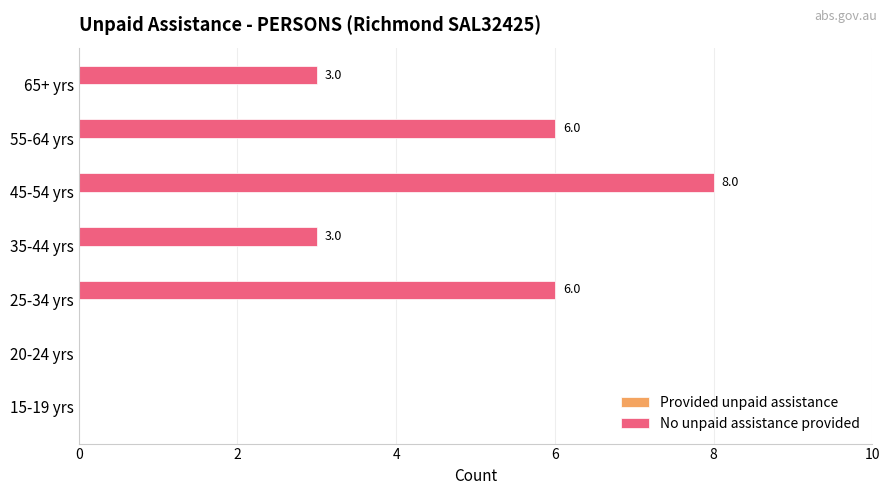

Reading bottom to top, list all the values displayed in this chart.

15-19 yrs=0	20-24 yrs=0	25-34 yrs=6	35-44 yrs=3	45-54 yrs=8	55-64 yrs=6	65+ yrs=3